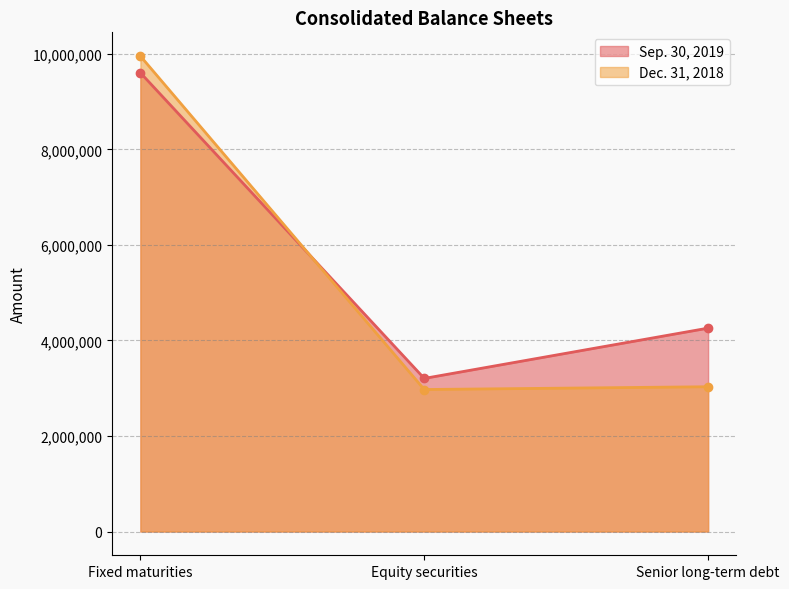

Rank the categories by Dec. 31, 2018 value from highest to lowest.

Fixed maturities, Senior long-term debt, Equity securities